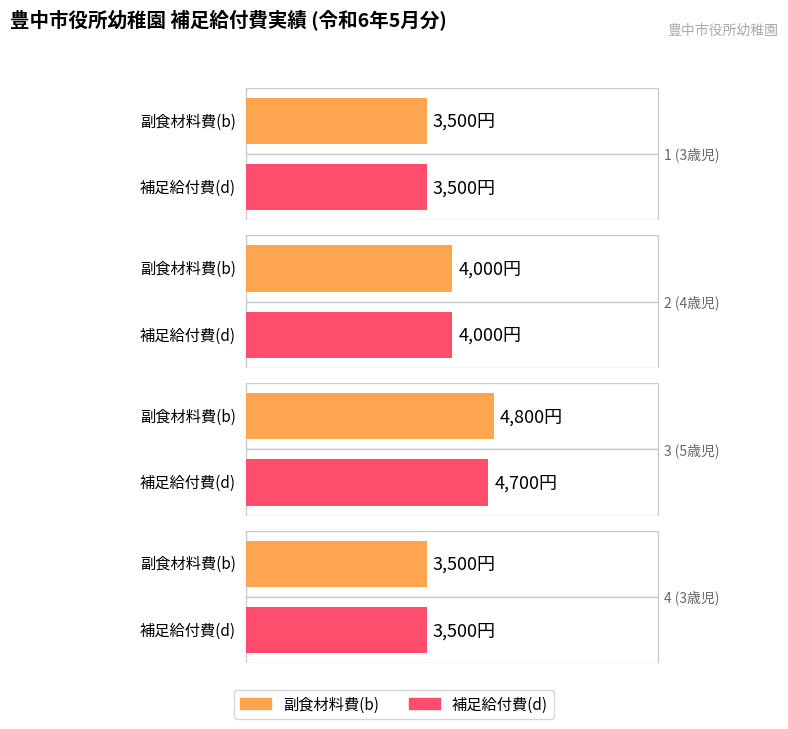

What is the label of the 2nd bar from the right?

3 (5歳児)